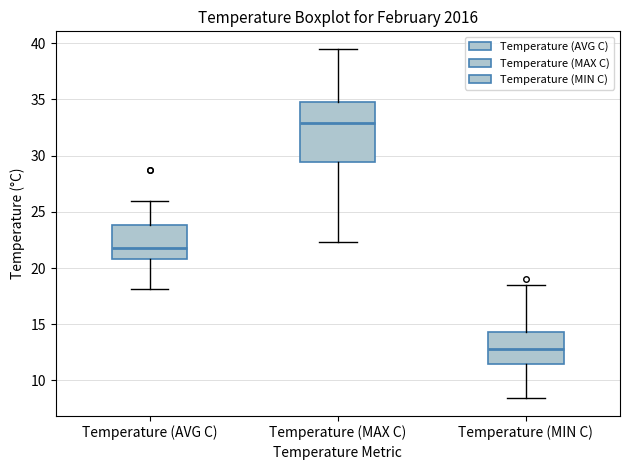

Reading left to right, read every box against the y-axis: the position of its median line, the range the box covers, and the ends of its whiskers. The values are not printed on the chart, so give them approximately, as read against the axis.

Temperature (AVG C): median 22.0, box 21.0 to 24.0, whiskers 18.0 to 26.0
Temperature (MAX C): median 33.0, box 29.5 to 35.0, whiskers 22.5 to 39.5
Temperature (MIN C): median 13.0, box 11.5 to 14.5, whiskers 8.5 to 18.5